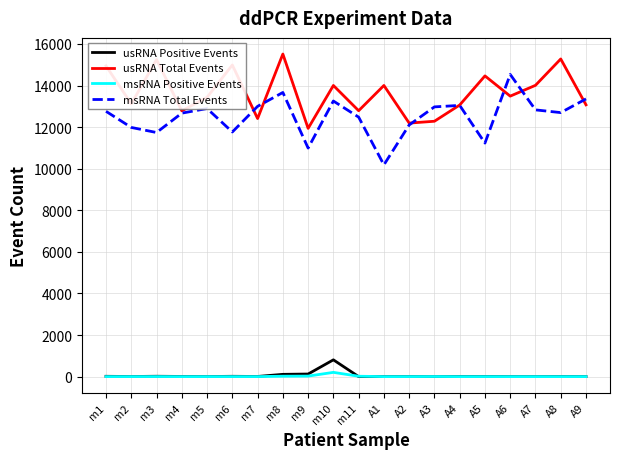

At which category does msRNA Total Events reach its first local peak?

m5